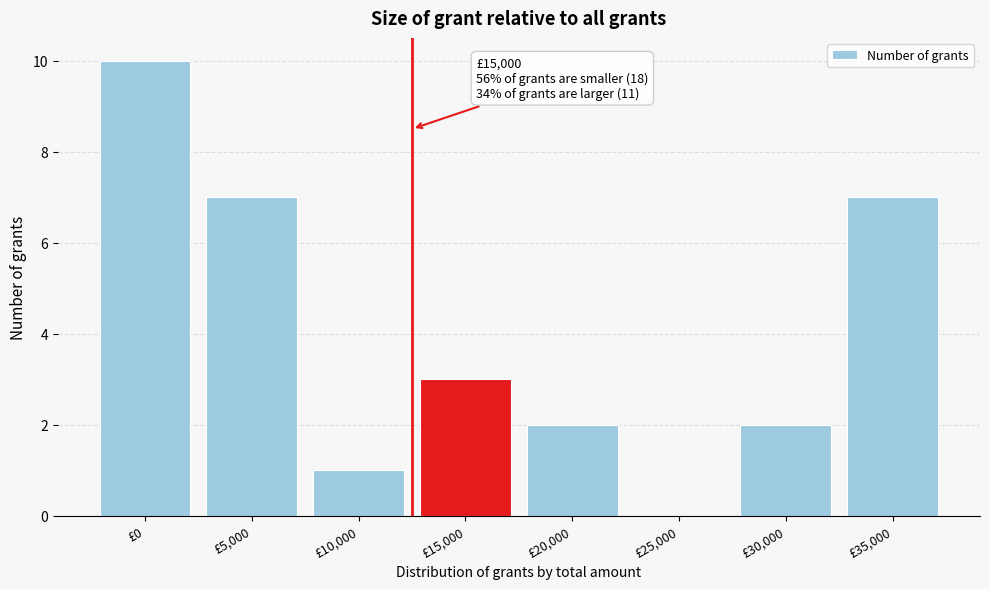

Reading left to right, what are all the values shown in this chart?

£0=10	£5,000=7	£10,000=1	£15,000=3	£20,000=2	£25,000=0	£30,000=2	£35,000=7